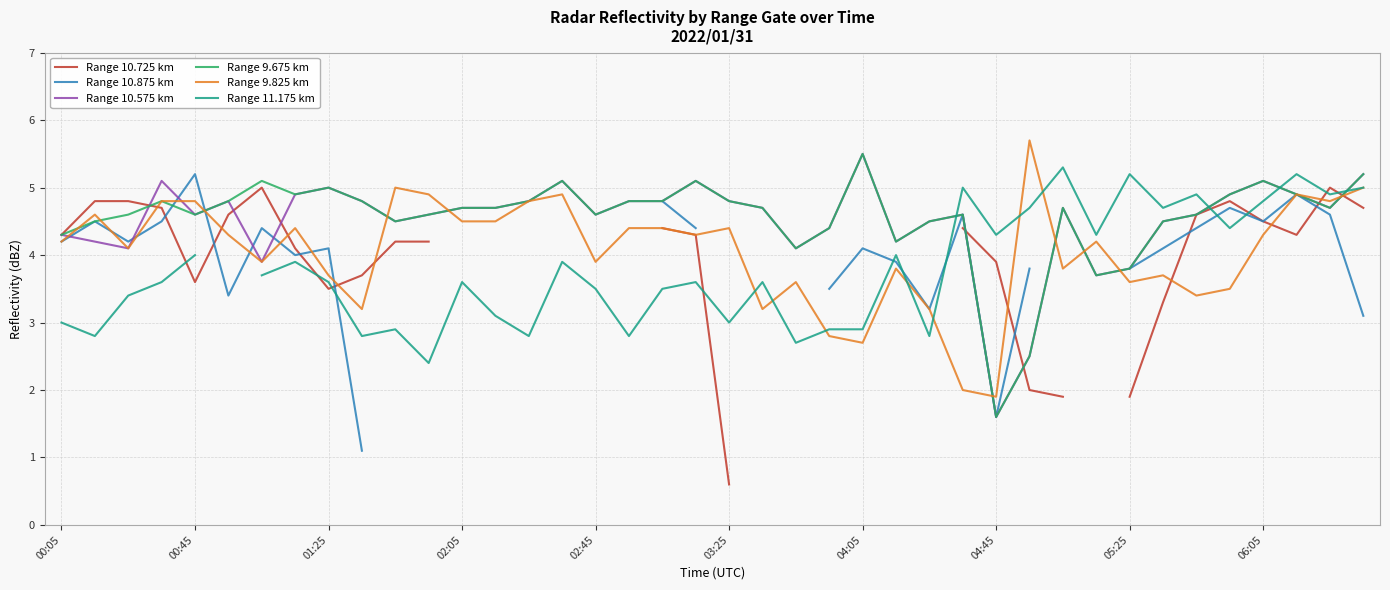

What is the difference between the maximum and minimum values in the Range 10.725 km series?

4.4